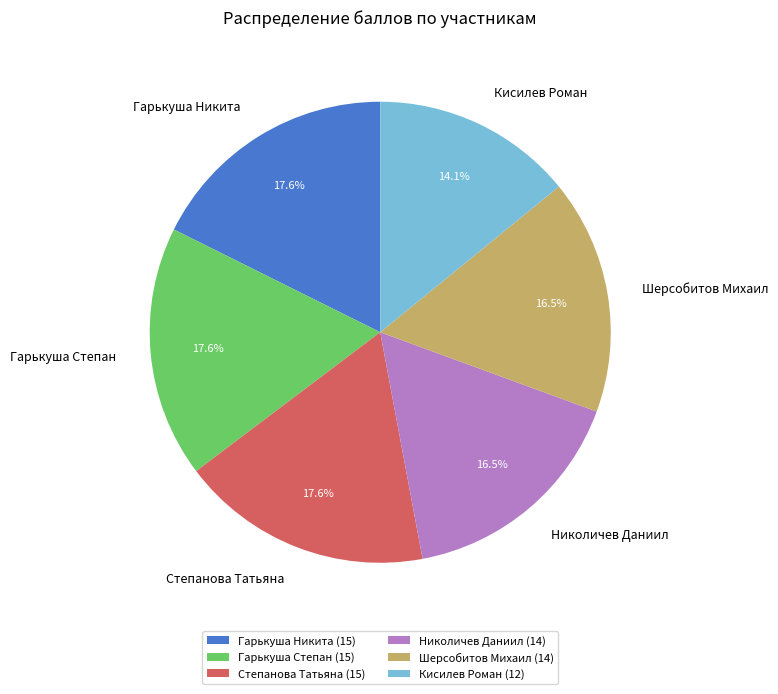

Is there any slice that represents more than half of the pie?

No